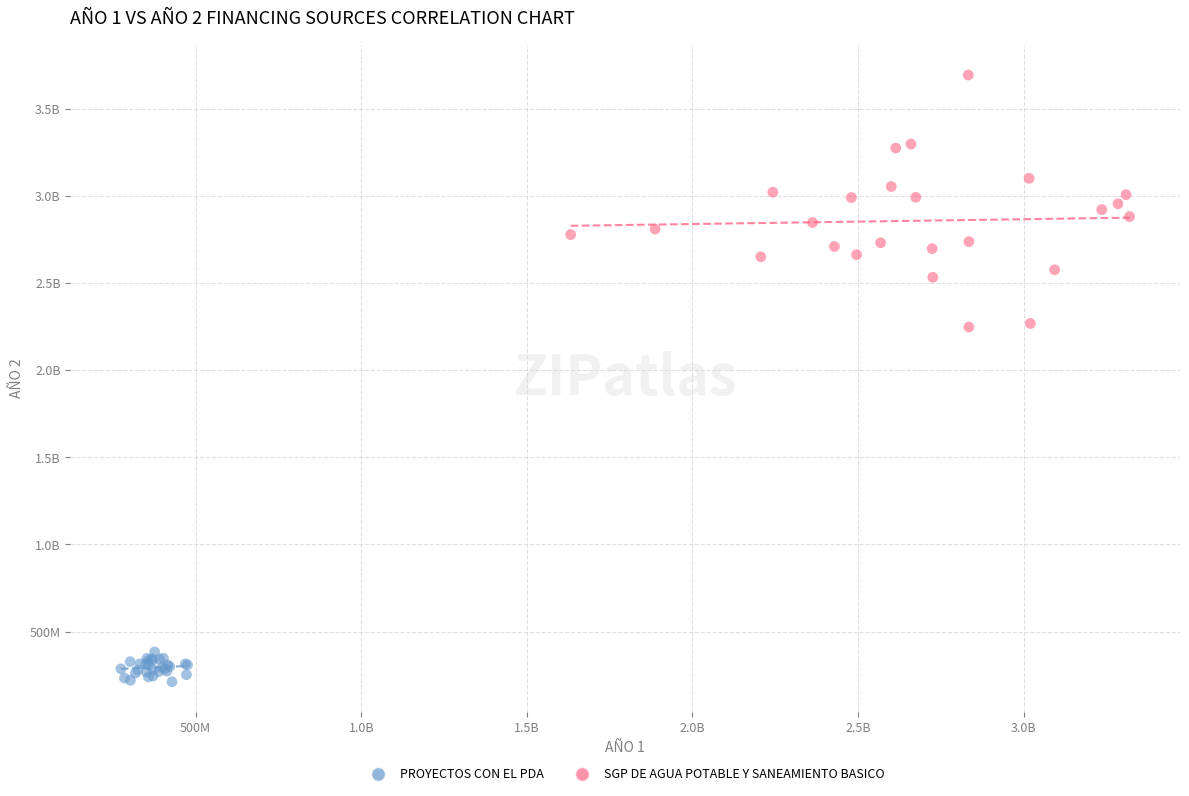

What are all the series names shown in the legend?

PROYECTOS CON EL PDA, SGP DE AGUA POTABLE Y SANEAMIENTO BASICO